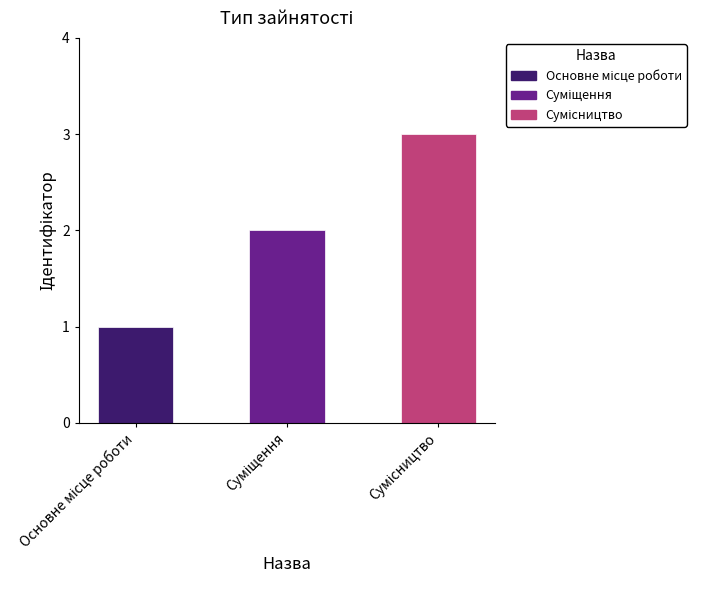

What is the label of the 1st bar from the right?

Сумісництво